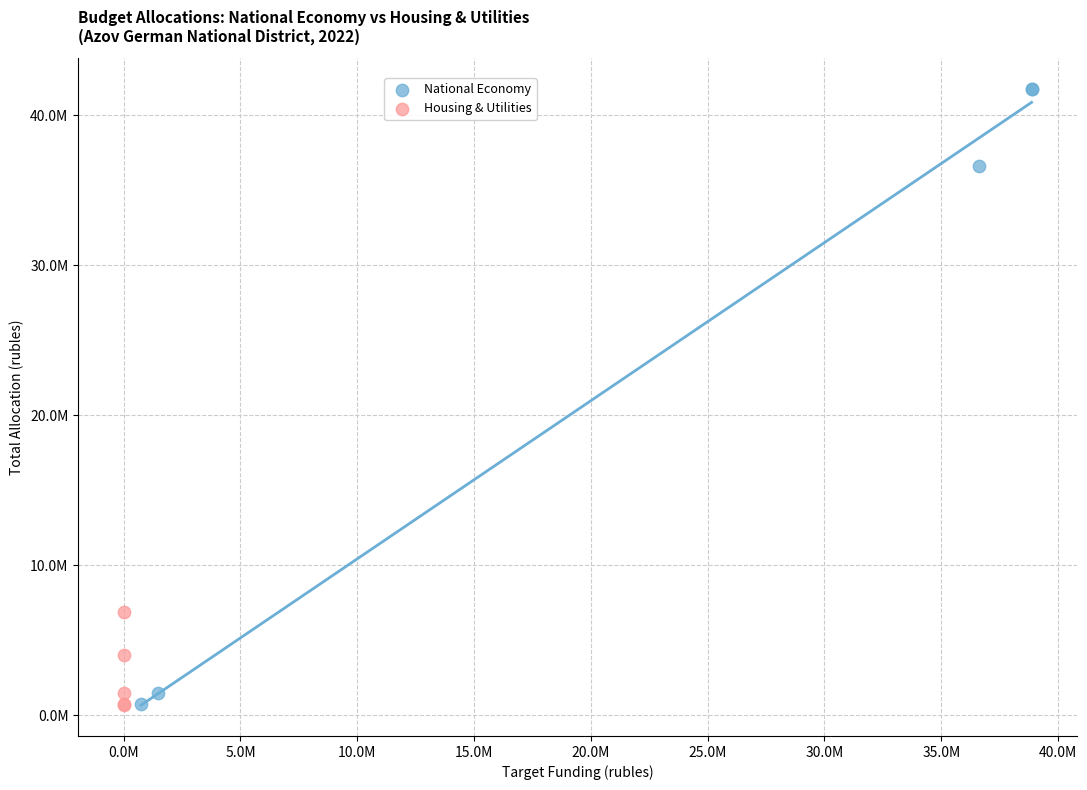

What are all the series names shown in the legend?

National Economy, Housing & Utilities